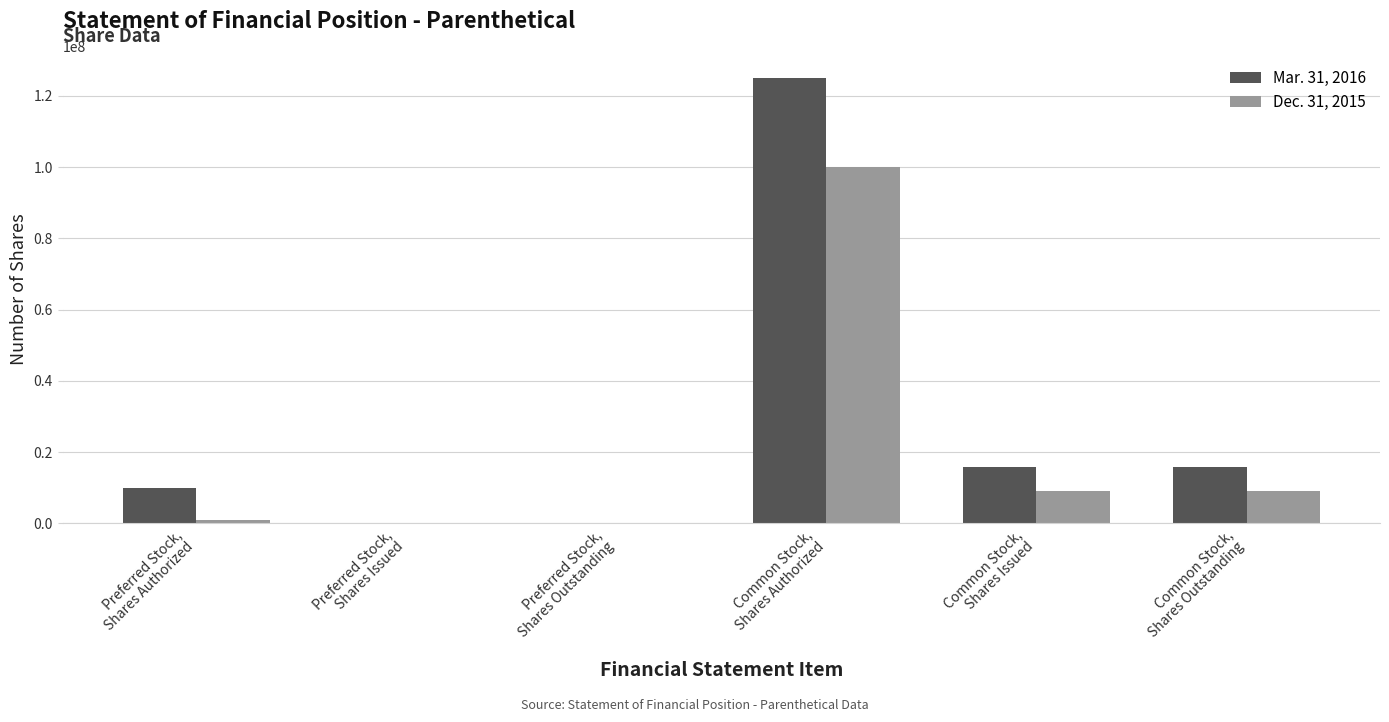

Which series has the largest total across all categories?

Mar. 31, 2016